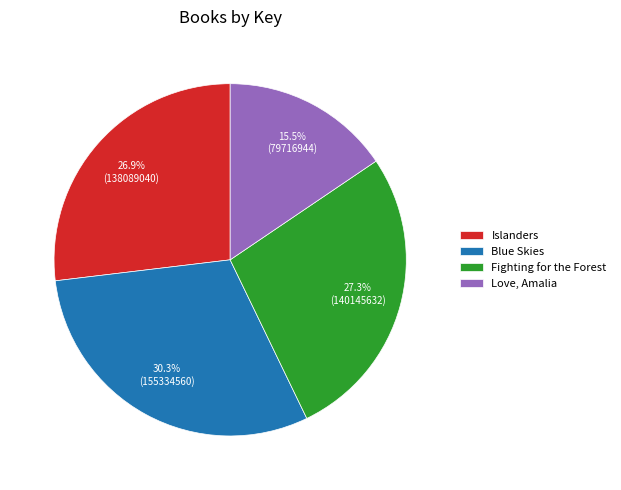

True or false: Islanders accounts for 27% of the total.

True